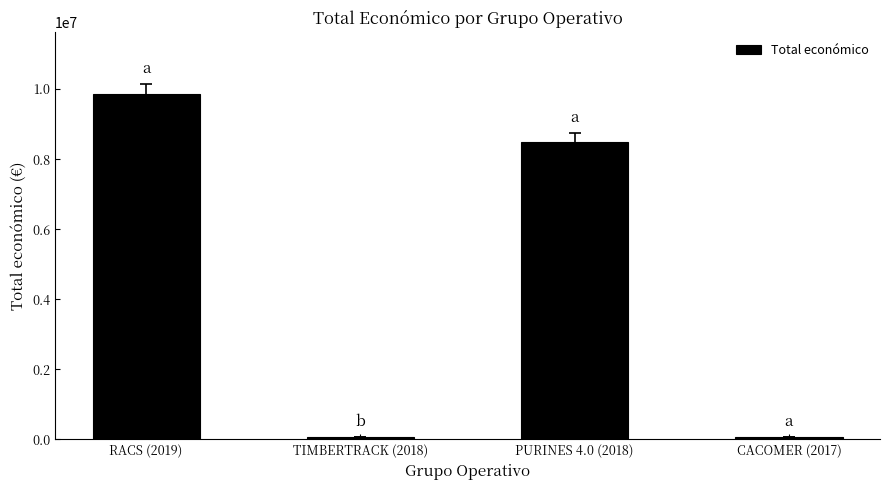

How many bars are there in total?

4